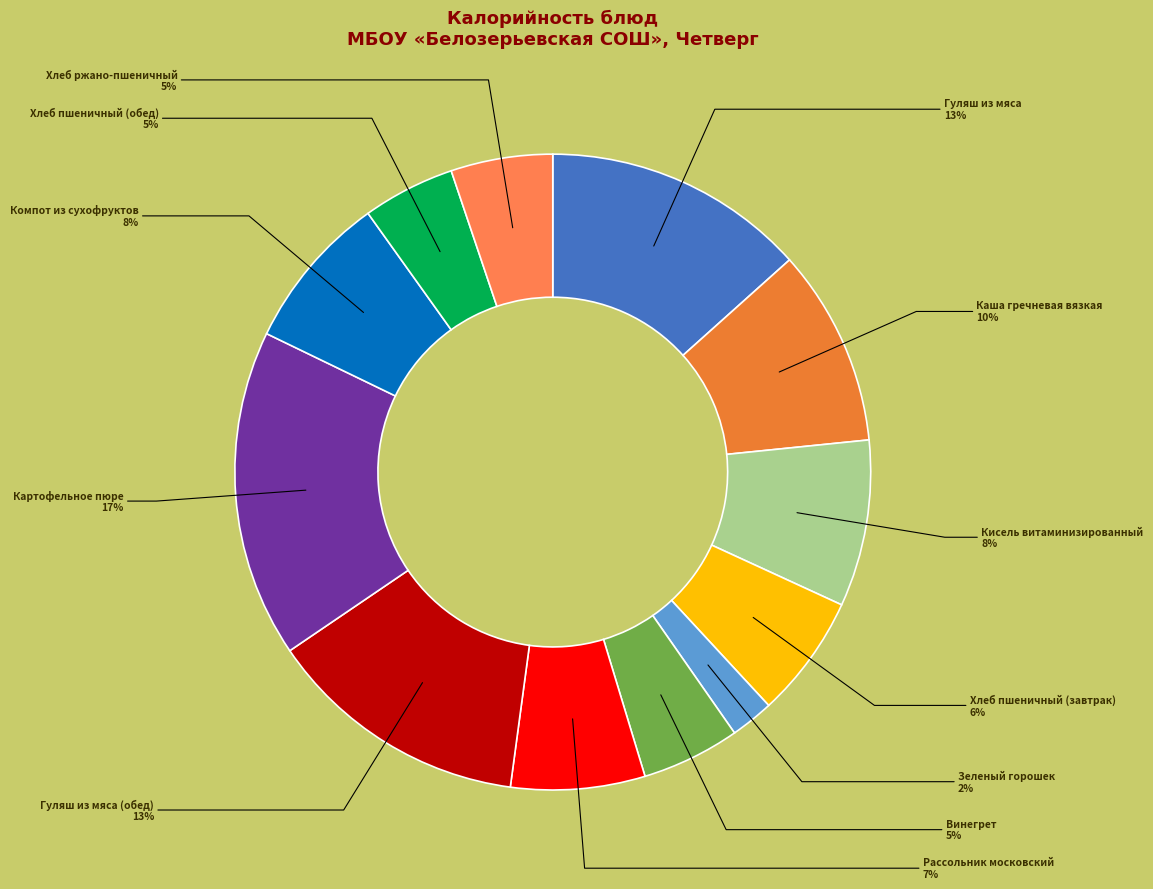

Combined, do Хлеб пшеничный (завтрак) and Хлеб ржано-пшеничный account for over 50%?

No